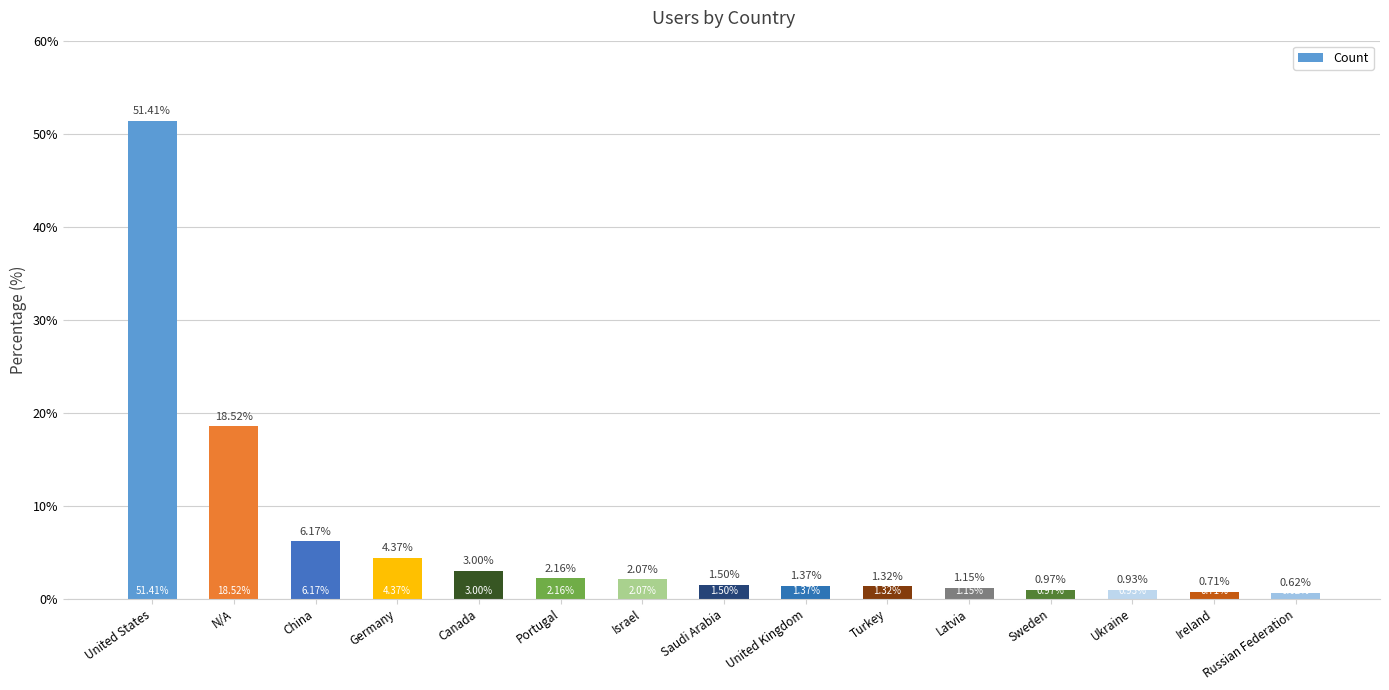

At which label does the data first exceed 1?

United States